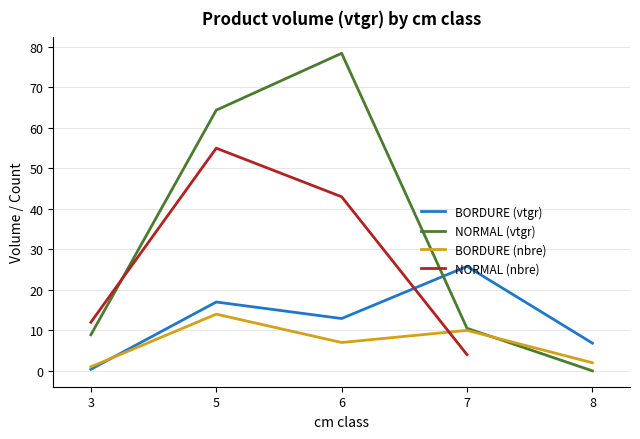

What is the approximate value of NORMAL at 3?

8.9